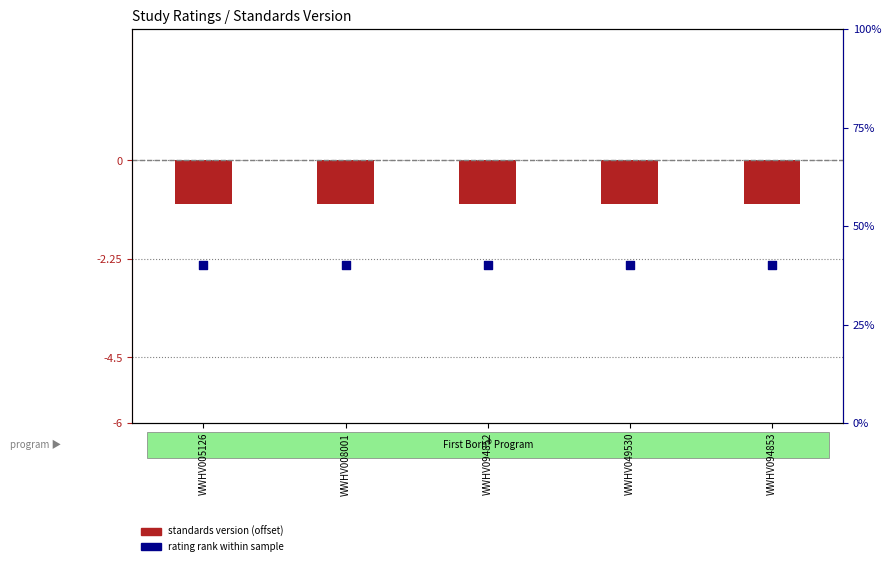

Which series has the widest spread of Y values?

standards version (offset)